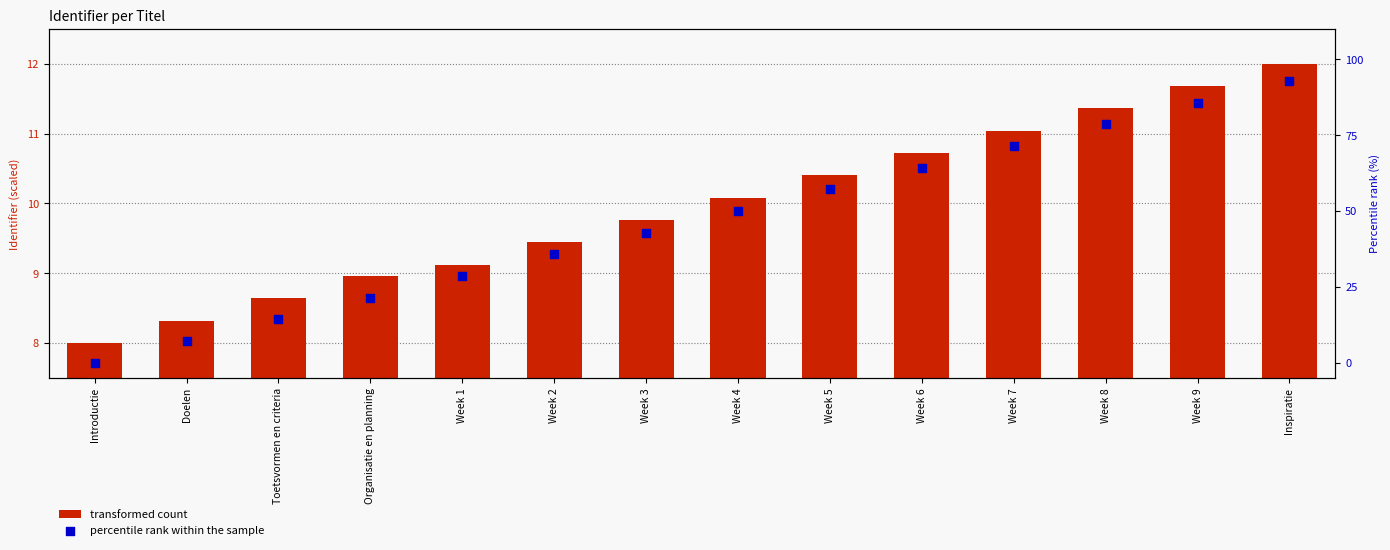

At which category is the sum across all series the highest?

Inspiratie